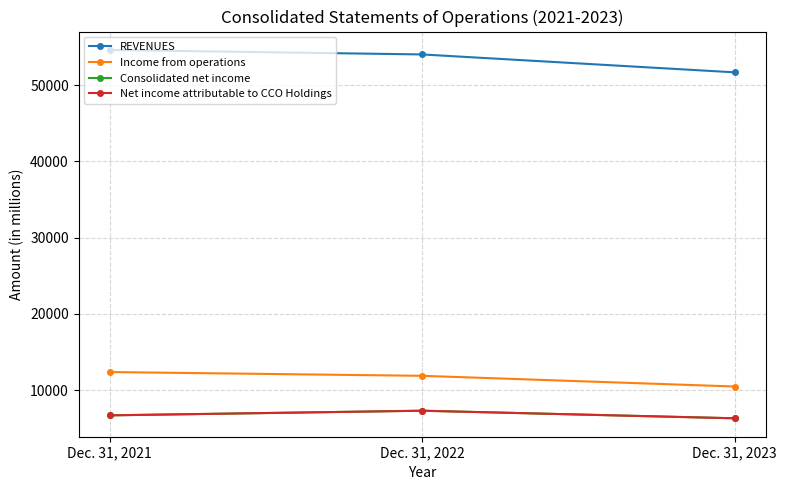

How many categories are shown in the chart?

3